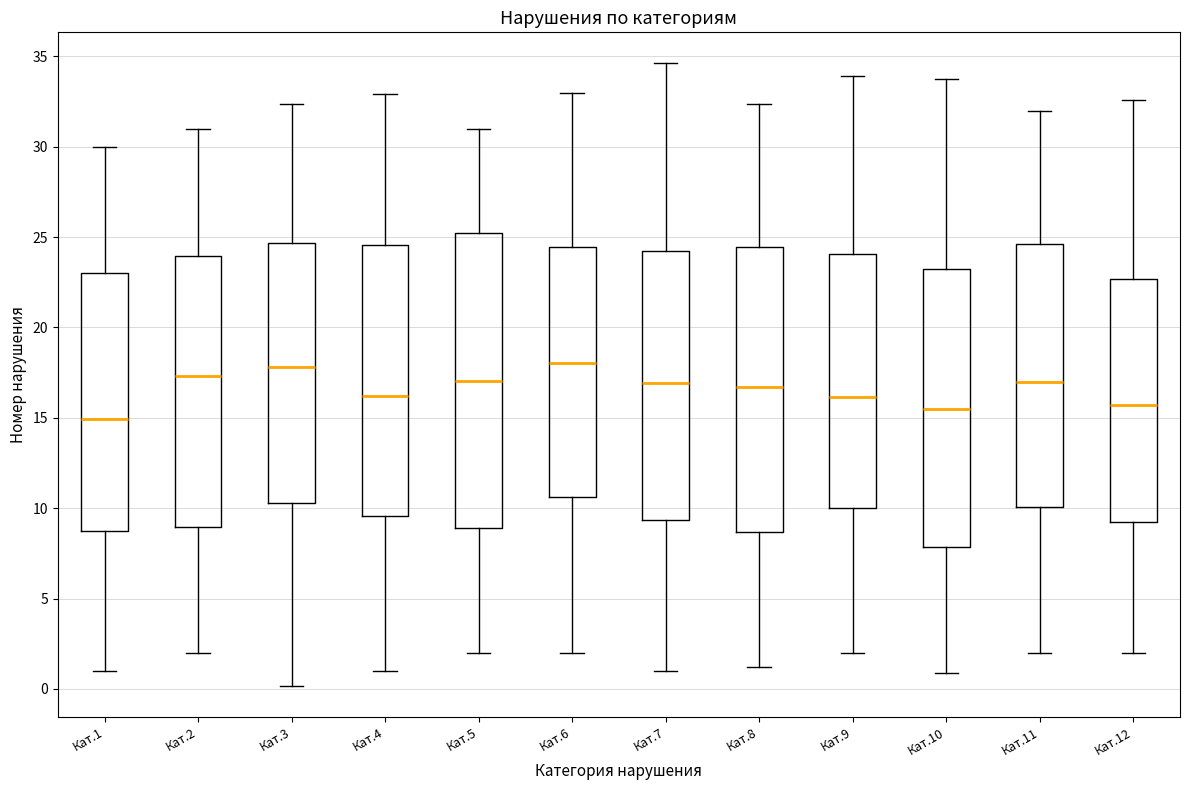

Comparing the boxes themselves (not the whiskers), which one is the tallest?

Кат.5